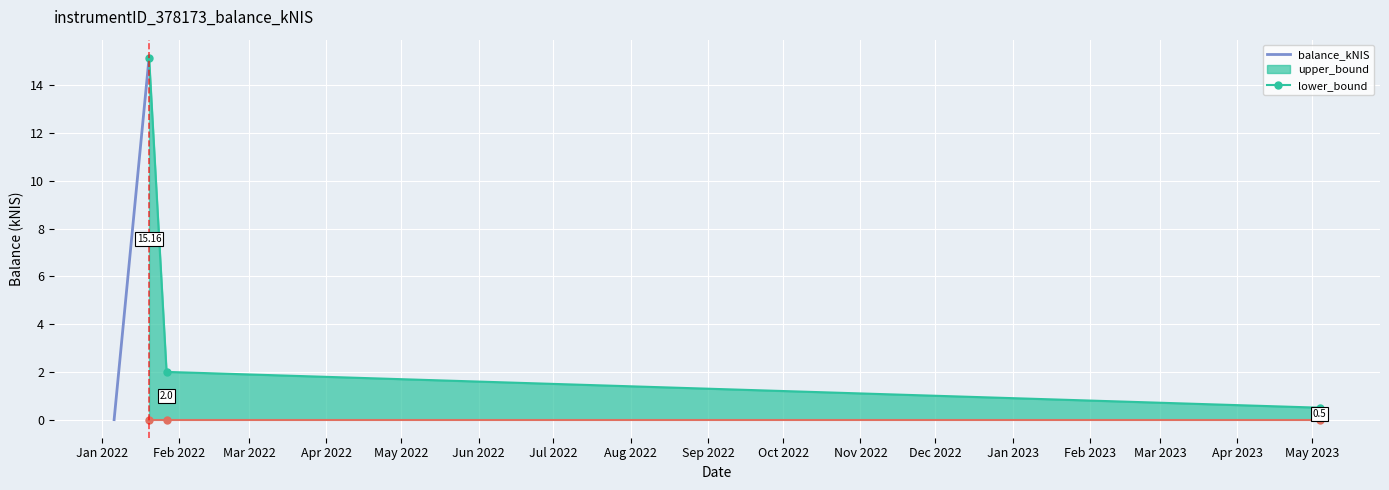

True or false: lower_bound and upper_bound intersect in this chart.

False